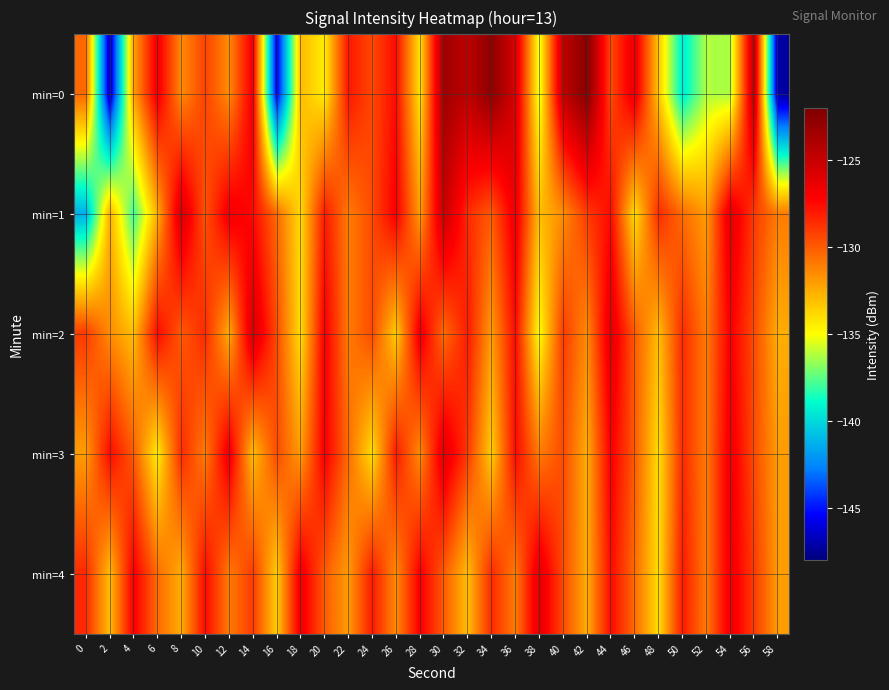

Which series has the widest spread of values?

min=0